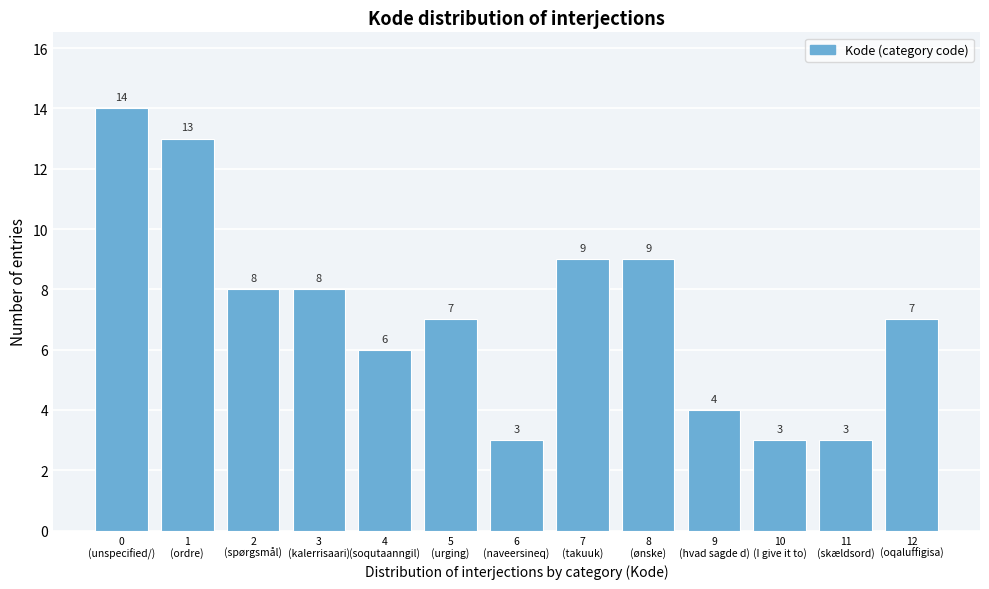

Reading right to left, what are all the values shown in this chart?

7	3	3	4	9	9	3	7	6	8	8	13	14